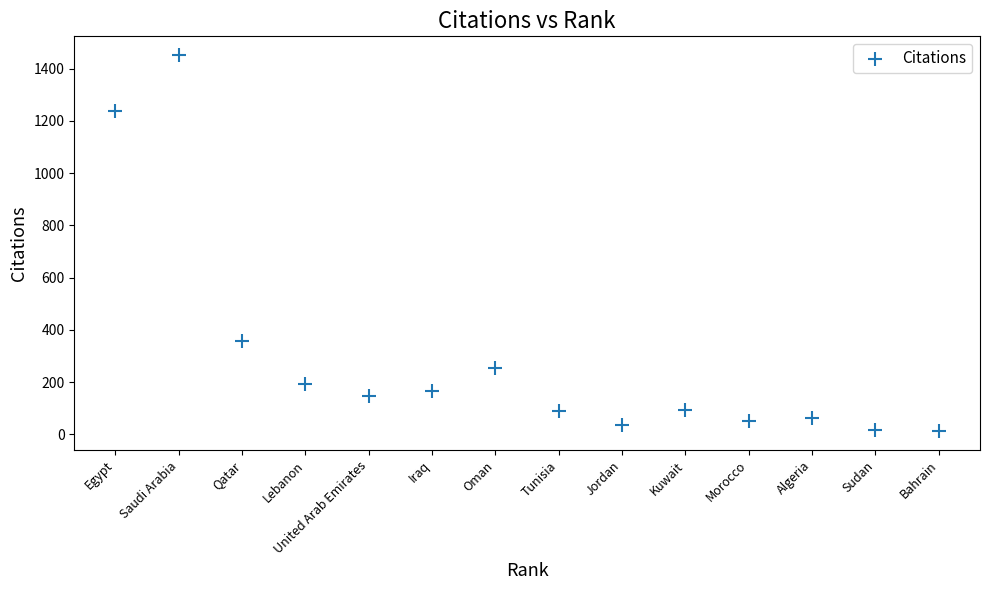

What is the range of X values (max minus min)?

13